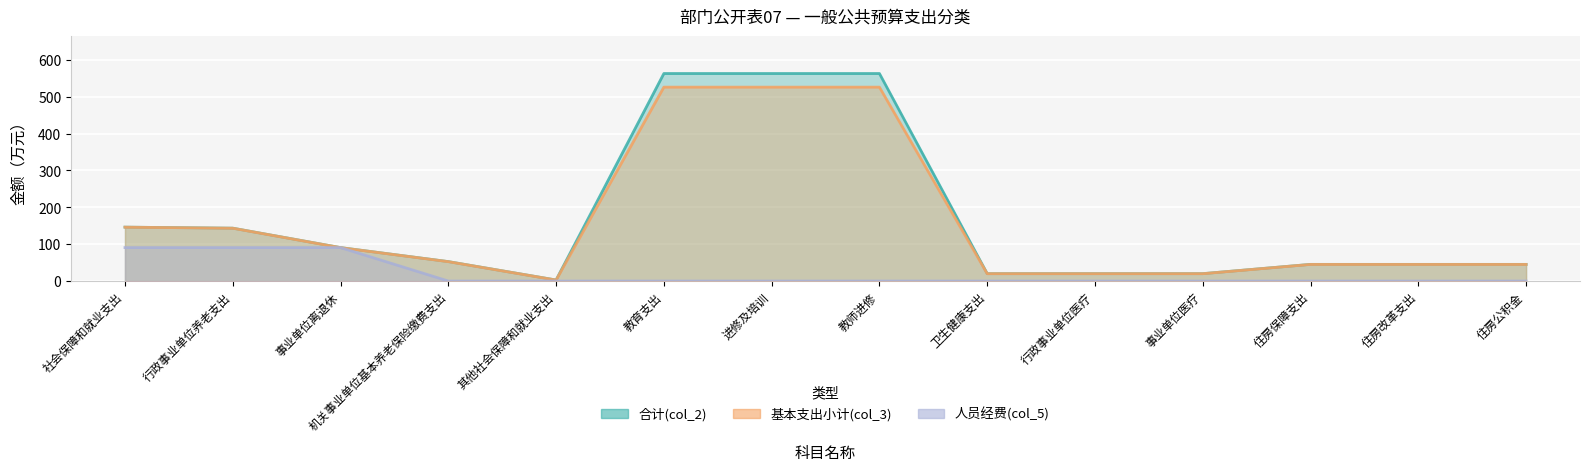

Where is the first local minimum for 合计(col_2)?

其他社会保障和就业支出